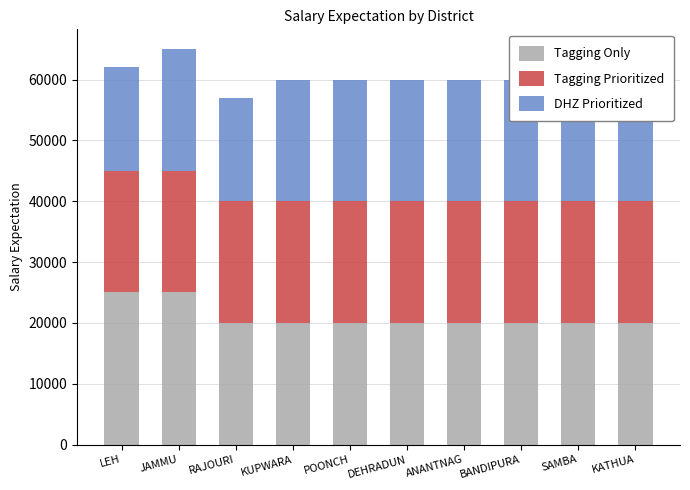

List the series in order of their overall mean, highest first.

Tagging Only, Tagging Prioritized, DHZ Prioritized